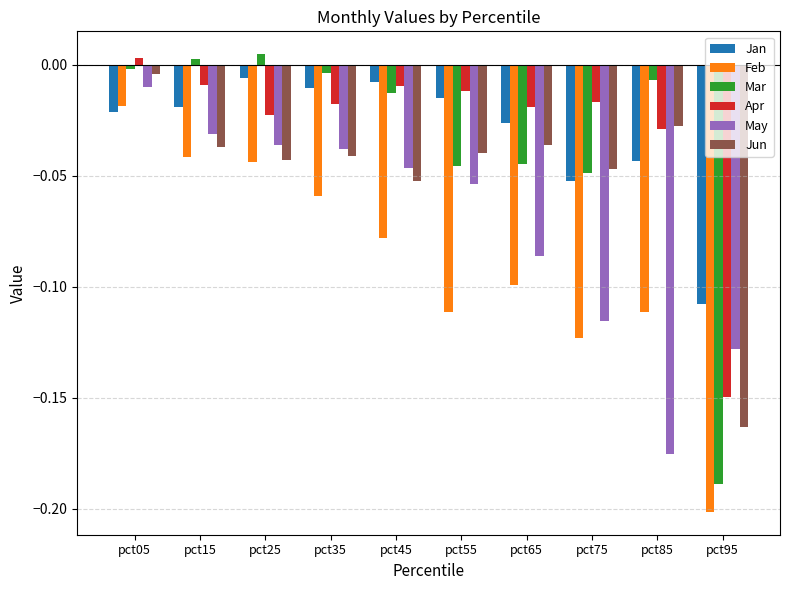

Rank the series at pct95 from lowest to highest value.

Feb, Mar, Jun, Apr, May, Jan